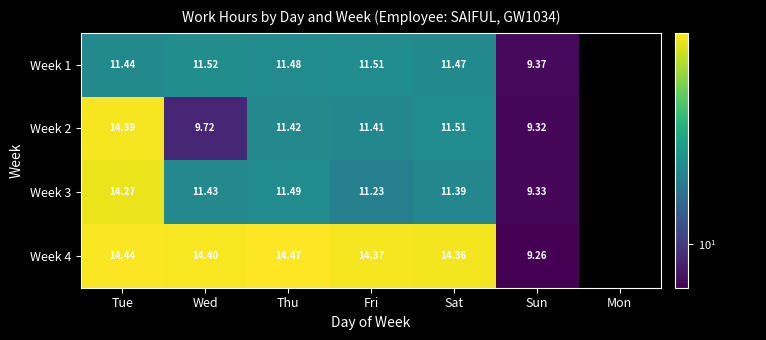

At Fri, list the series in order from largest to smallest.

Week 4, Week 1, Week 2, Week 3